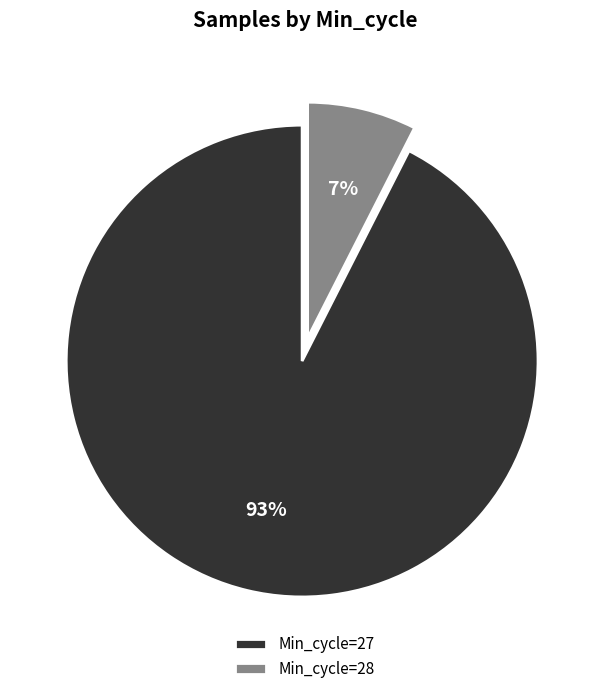

Between Min_cycle=28 and Min_cycle=27, which is larger?

Min_cycle=27